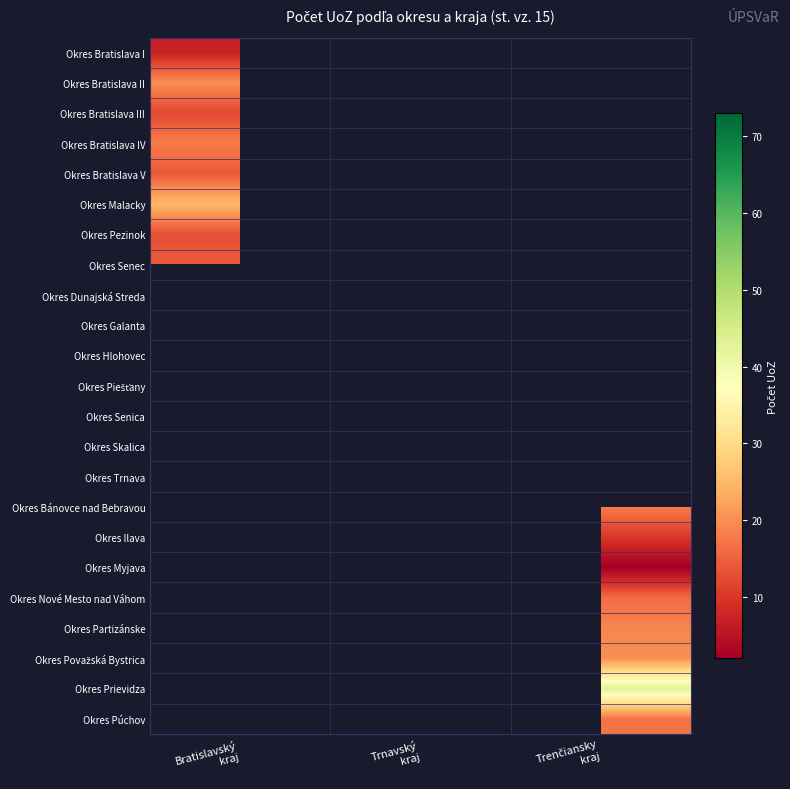

At how many categories does at least one series exceed 8?

3